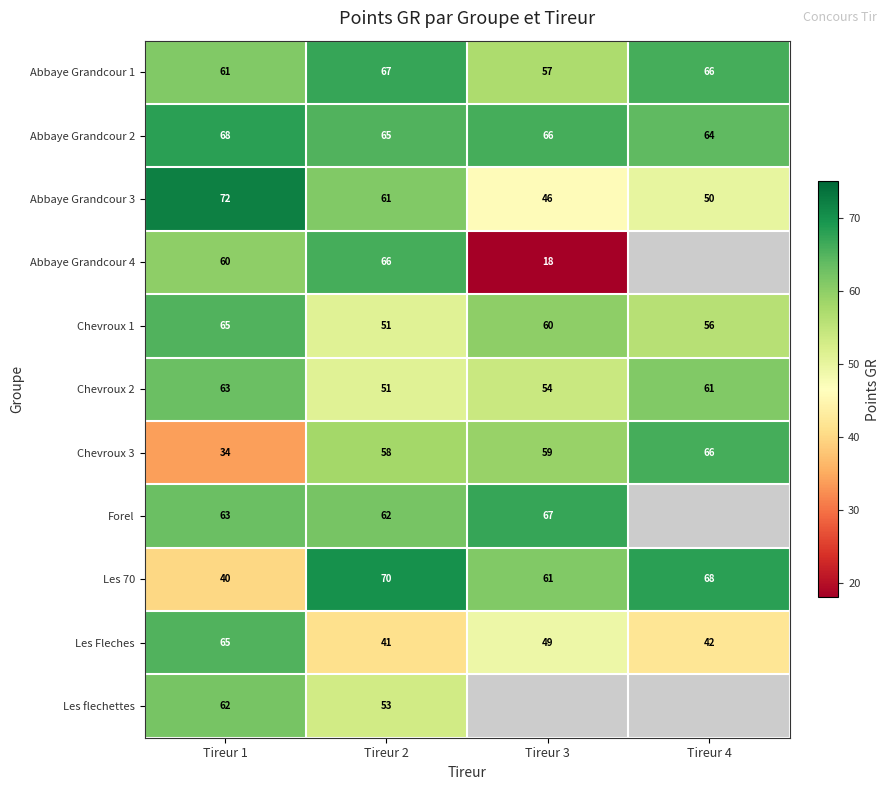

How many Chevroux 1 values are between 56 and 65?

3